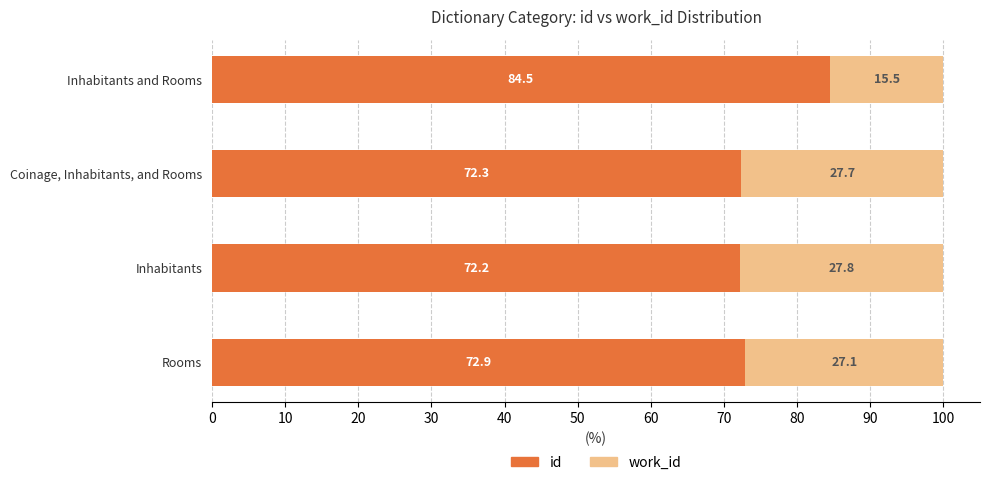

What is the difference between the maximum and minimum values in the id series?

12.3